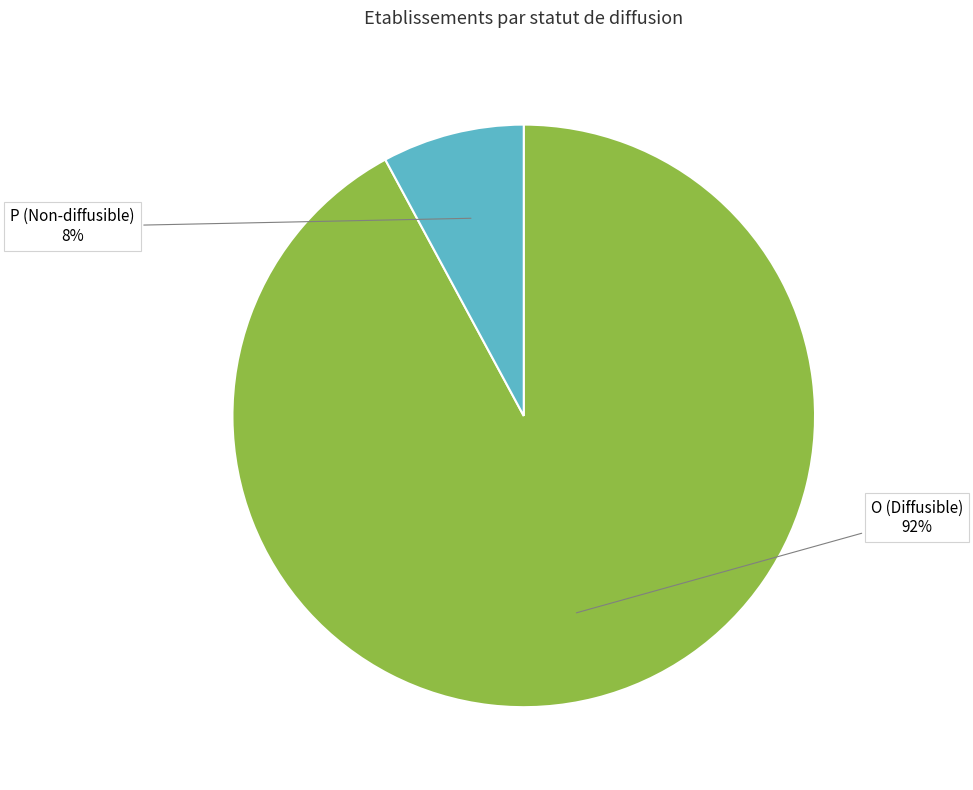

To the nearest percent, what is the difference between the largest and smallest slice percentages?

84%